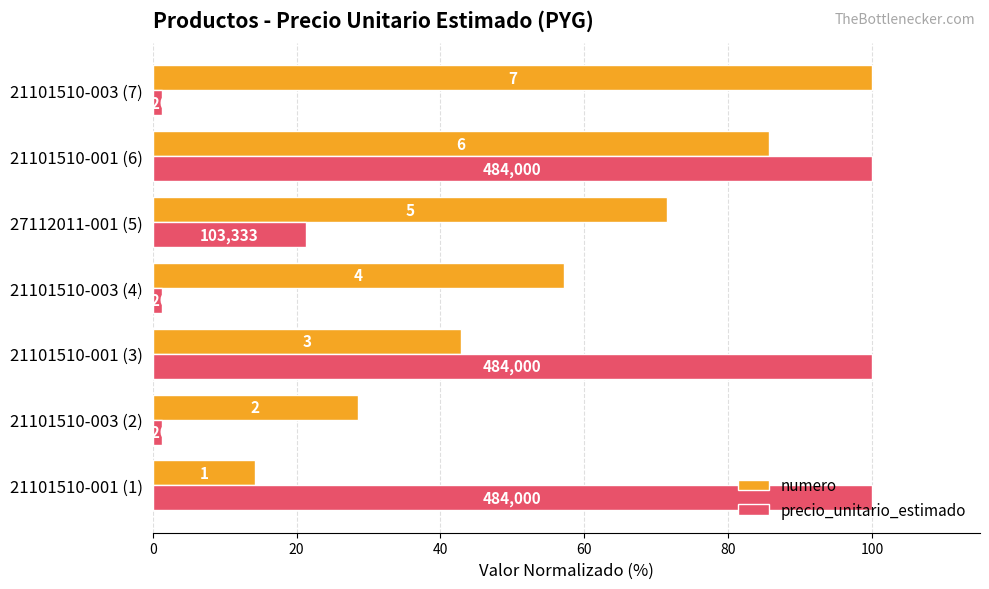

Reading right to left, extract all data points from this chart.

numero: 100.0	85.7	71.4	57.1	42.9	28.6	14.3
precio_unitario_estimado: 1.3	100.0	21.3	1.3	100.0	1.3	100.0